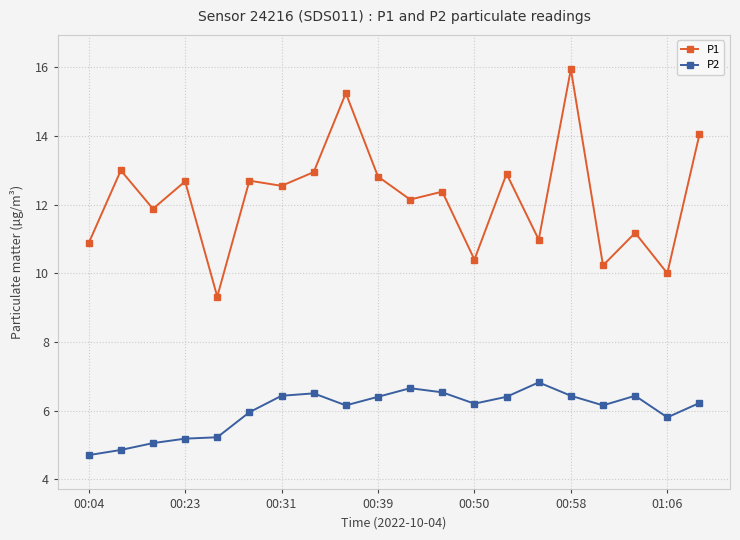

What is the maximum value for P2?

6.8